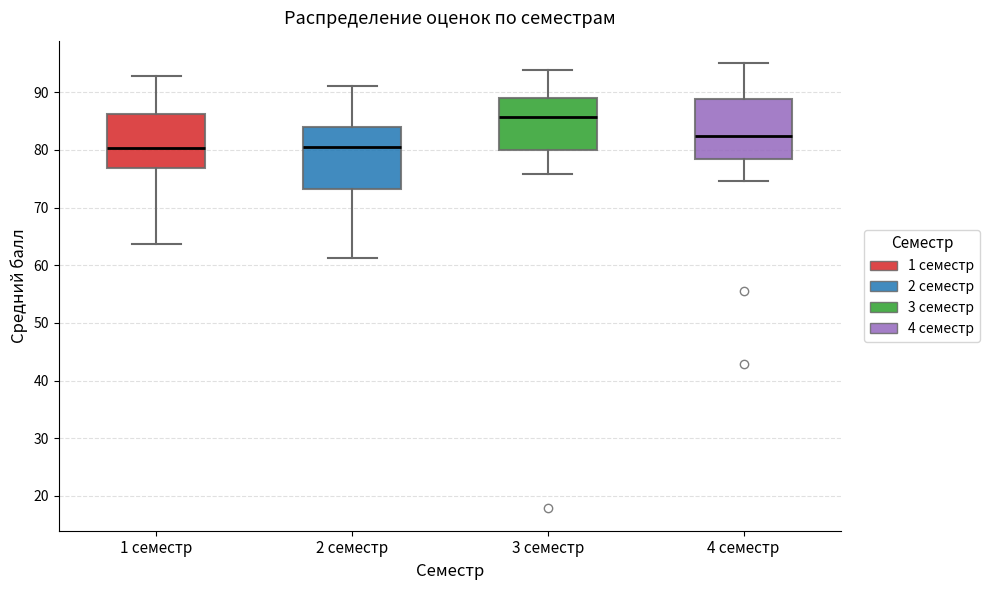

Where is the lower edge of the box for 3 семестр on the y-axis? The values are not printed on the chart, so give them approximately, as read against the axis.

80